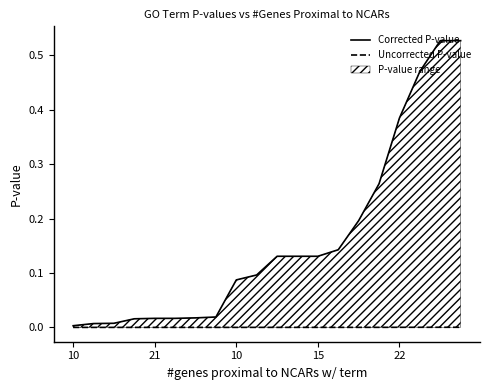

How many lines are shown in the chart?

2